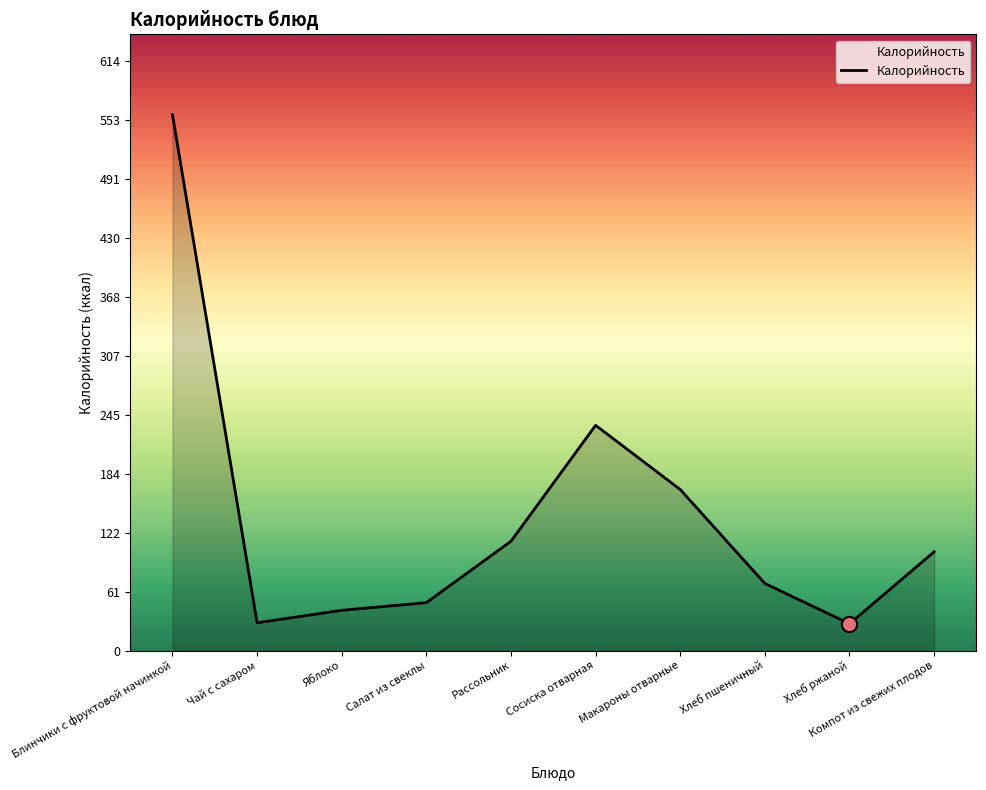

What is the ratio of the value at Компот из свежих плодов to the value at Блинчики с фруктовой начинкой?

0.2